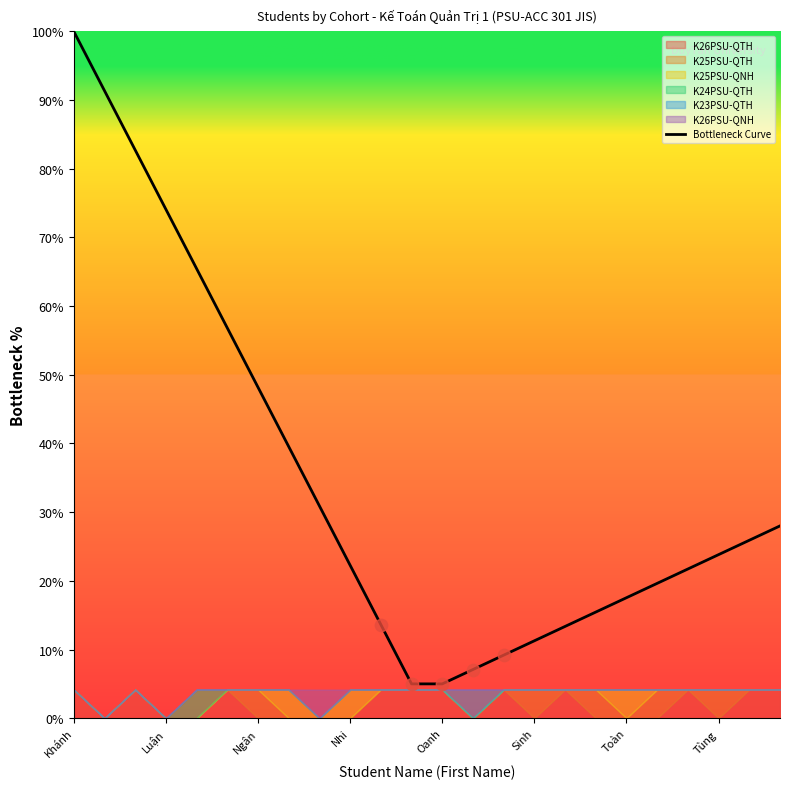

Which has a higher value, 11 or Khánh?

Khánh